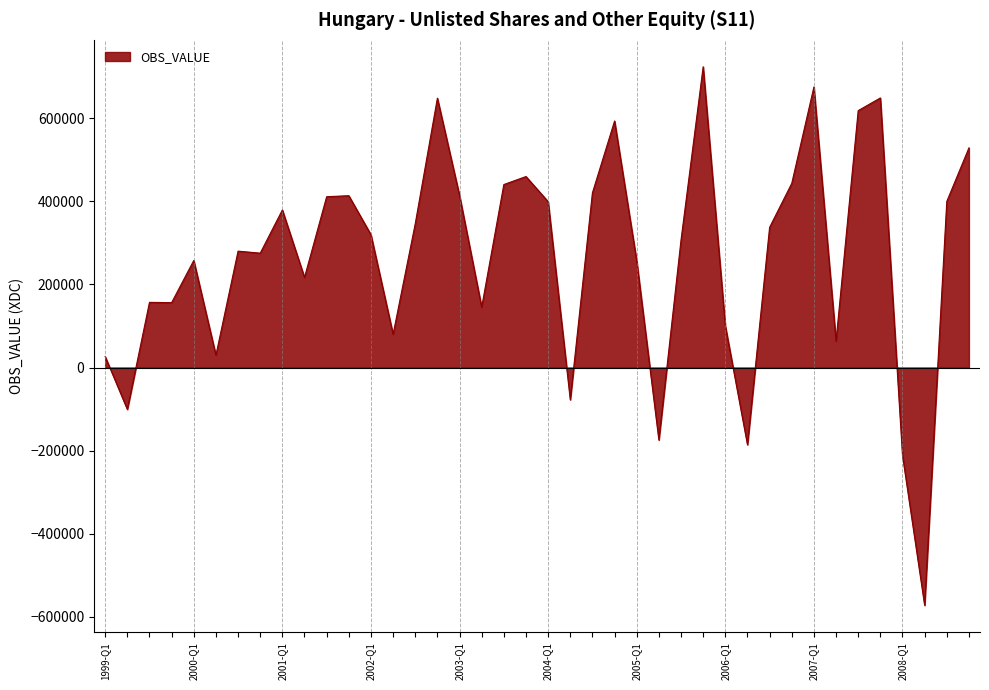

True or false: there are more than 2 points higher than both neighbors.

True